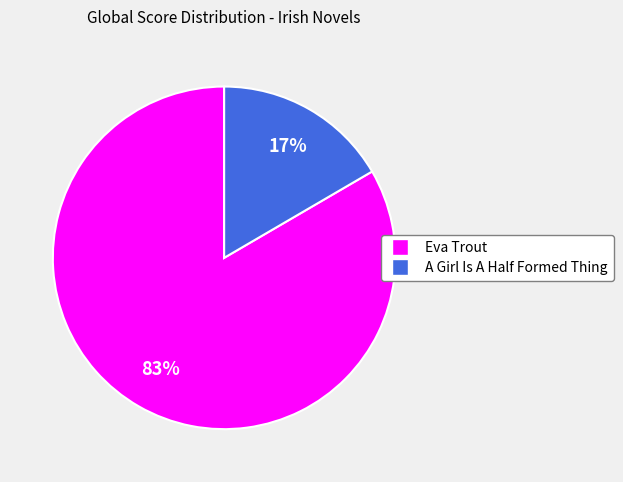

Is there any slice that represents more than half of the pie?

Yes